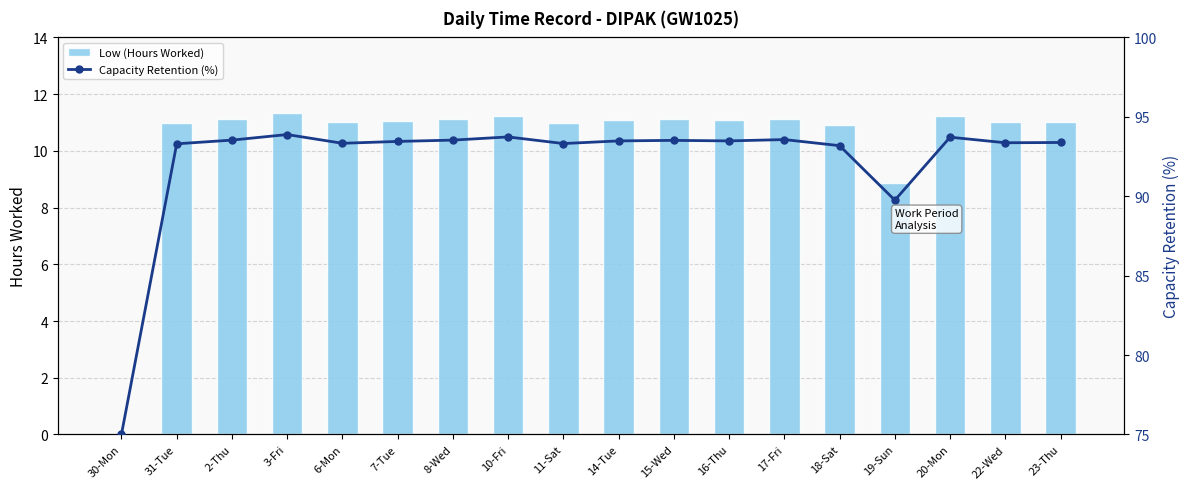

At how many categories does at least one series exceed 42?

18